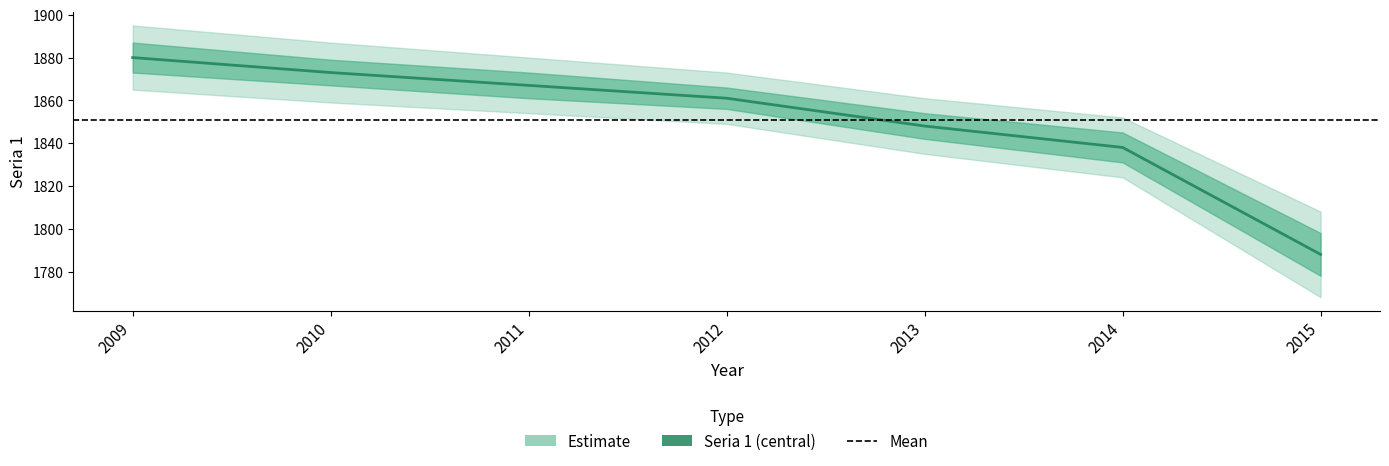

Rank the categories by value from highest to lowest.

2009, 2010, 2011, 2012, 2013, 2014, 2015